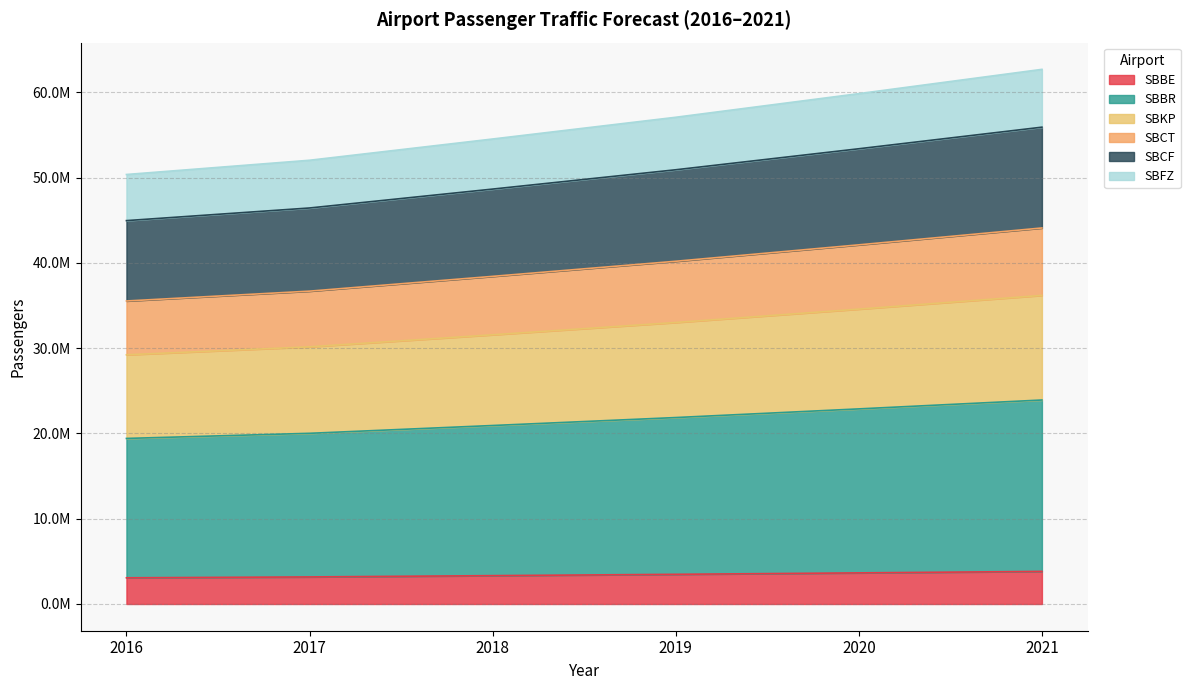

Is the value of SBCT at 2020 greater than the value of SBFZ at 2018?

Yes